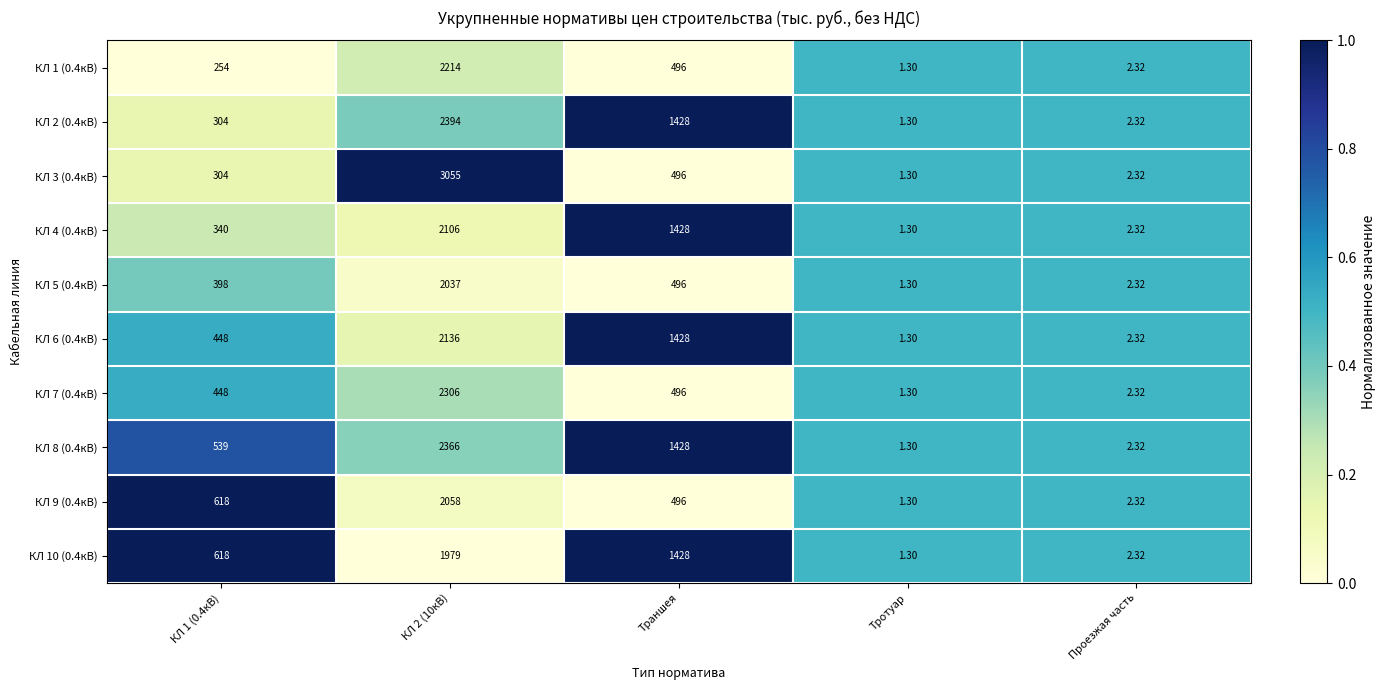

At which category does the chart reach its minimum across all series?

Тротуар